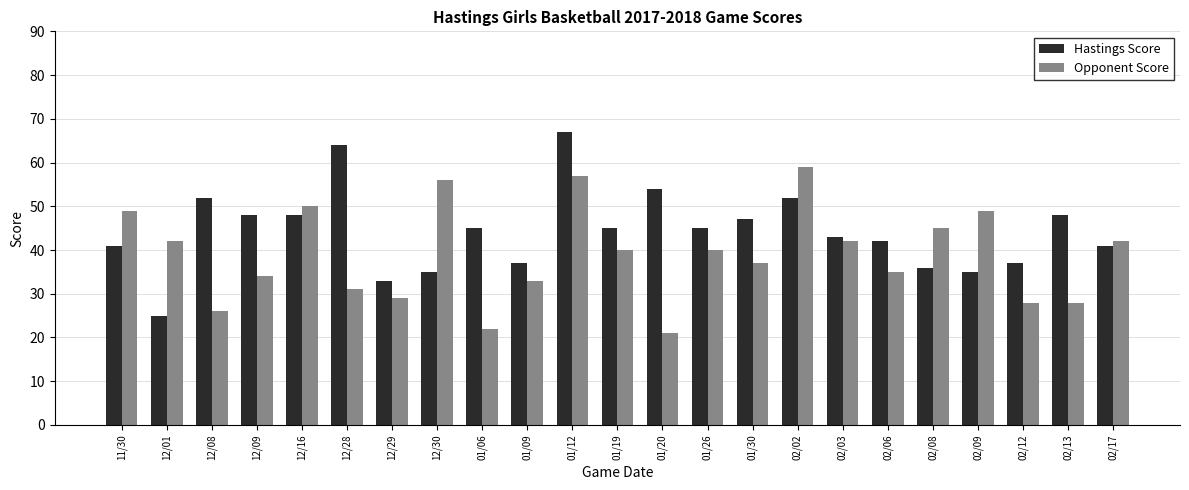

Rank the series by their maximum value, from highest to lowest.

Hastings Score, Opponent Score